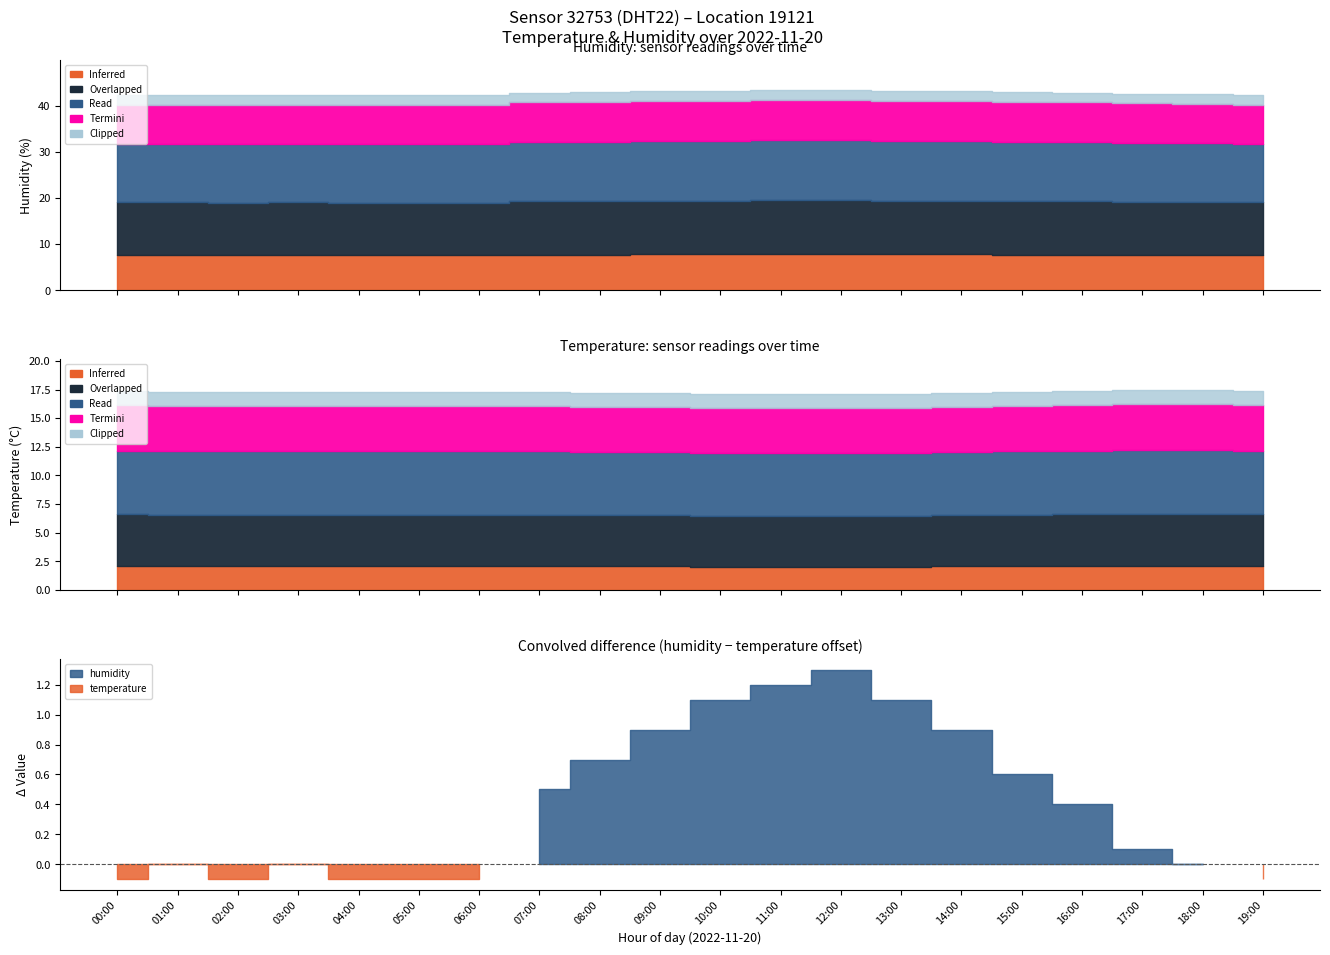

At which category does the chart reach its minimum across all series?

10:00